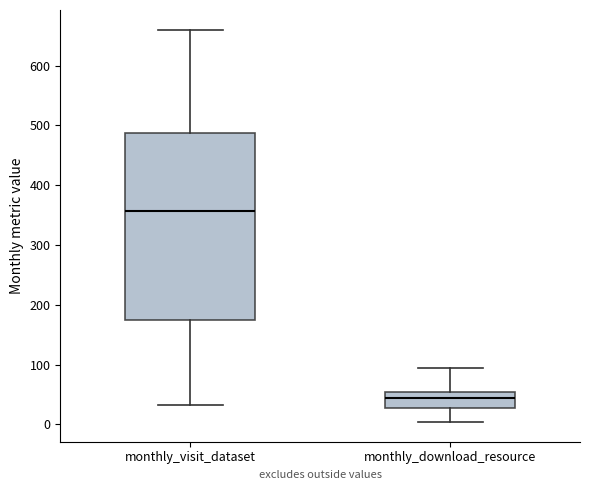

Where is the lower edge of the box for monthly_download_resource on the y-axis? The values are not printed on the chart, so give them approximately, as read against the axis.

30